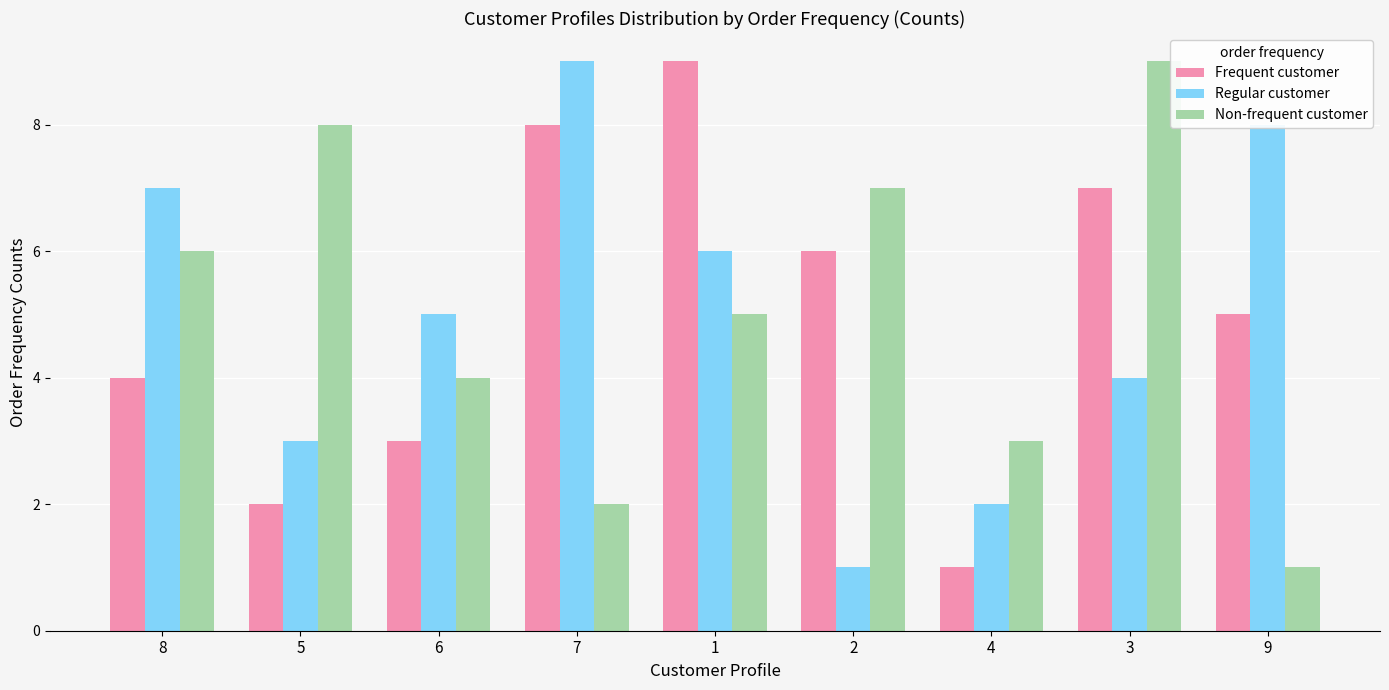

Is it true that Regular customer equals 11 at 8?

False